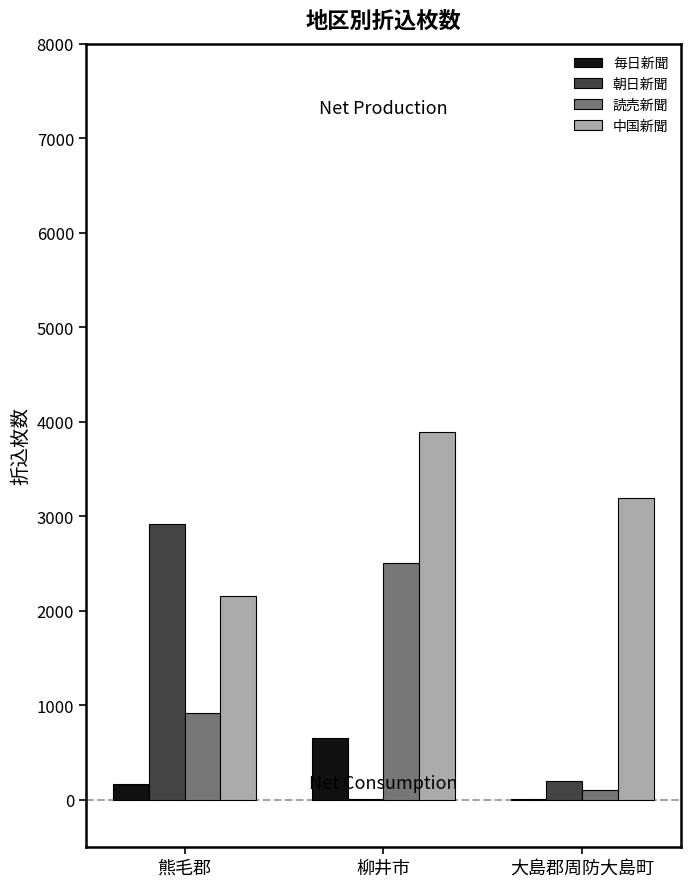

What is the sum of all 読売新聞 values?

3540